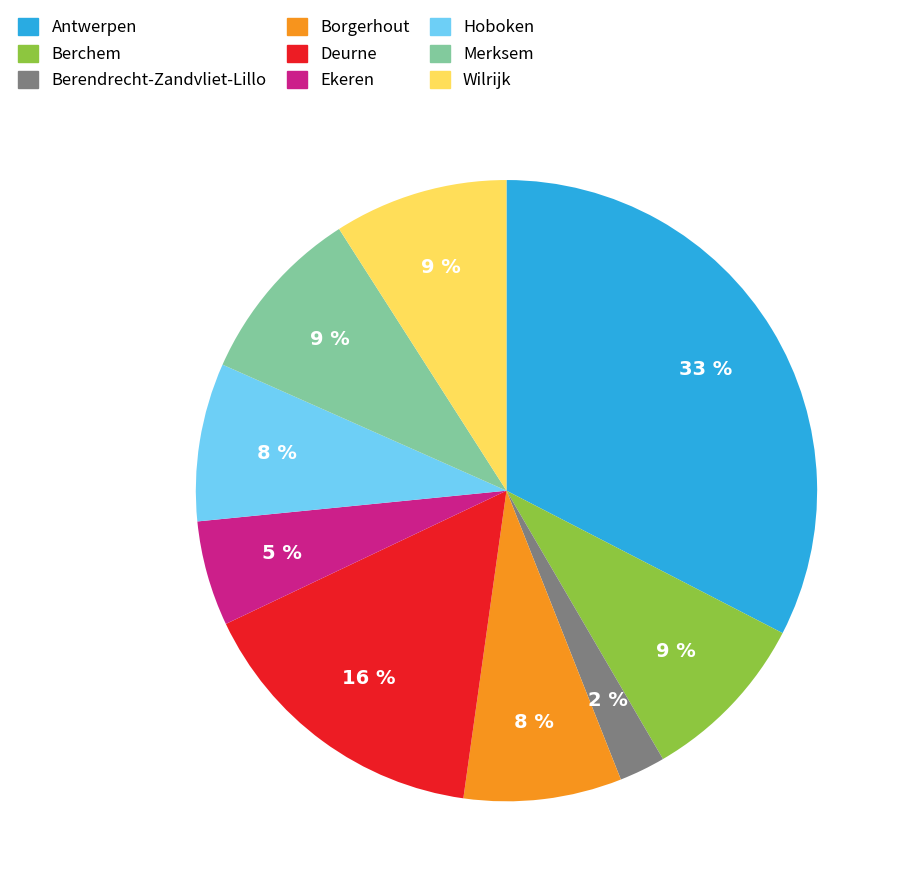

Do Borgerhout and Antwerpen together represent more than half of the pie?

No